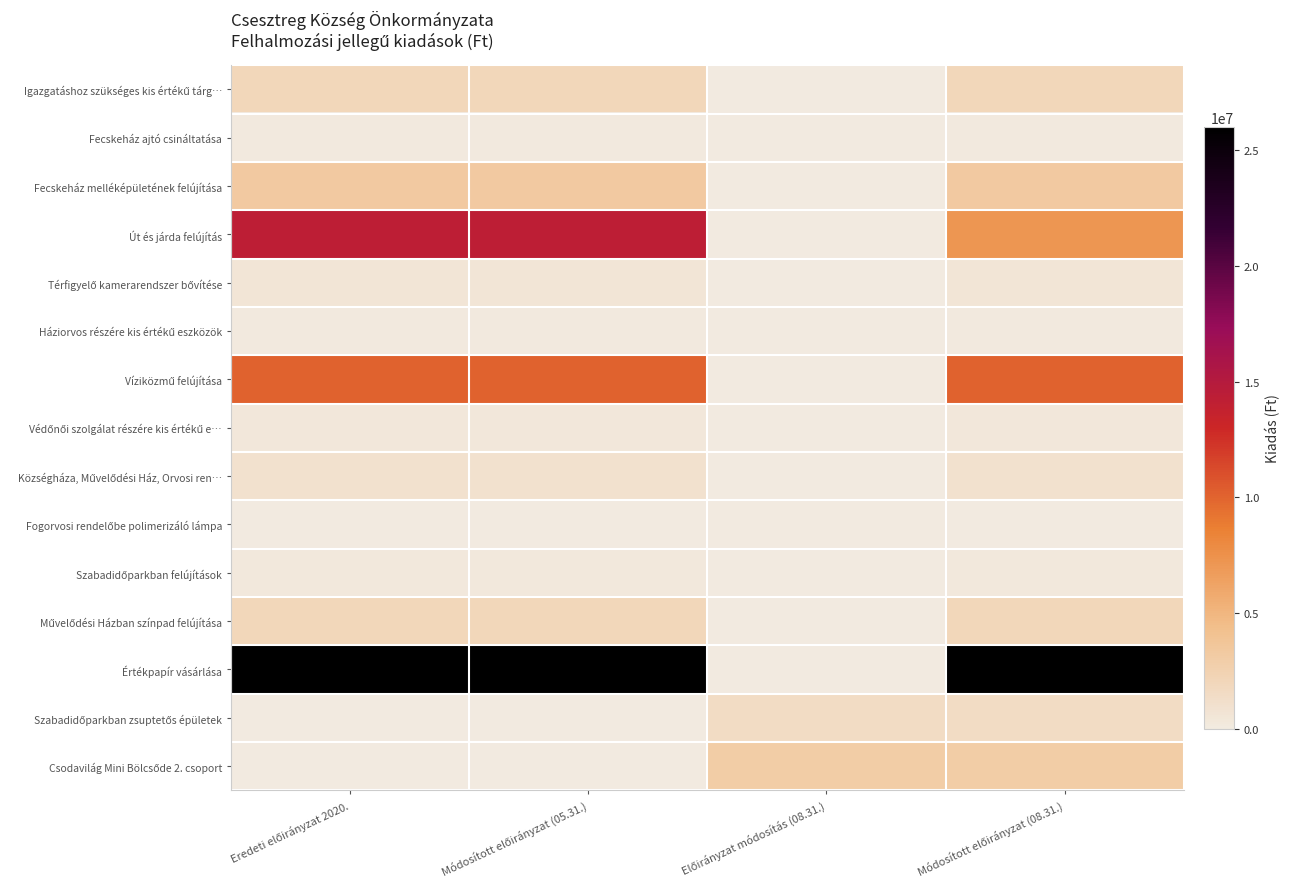

What is the difference between the highest and lowest values at Módosított előirányzat (08.31.)?

25959269